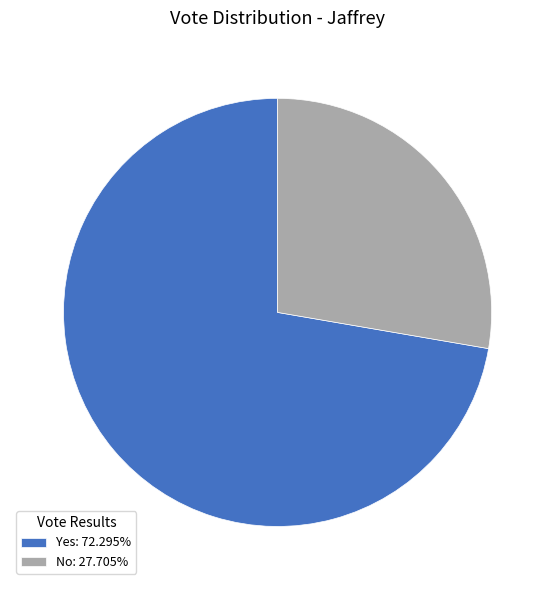

Combined, do Yes: 72.295% and No: 27.705% account for over 50%?

Yes